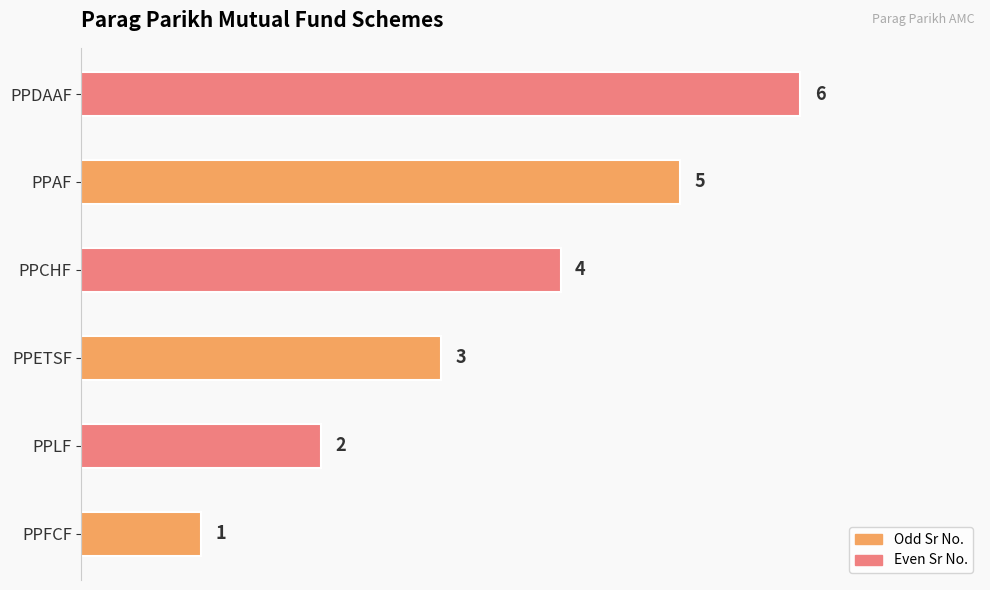

Where is the data nearest to the value 3?

PPETSF